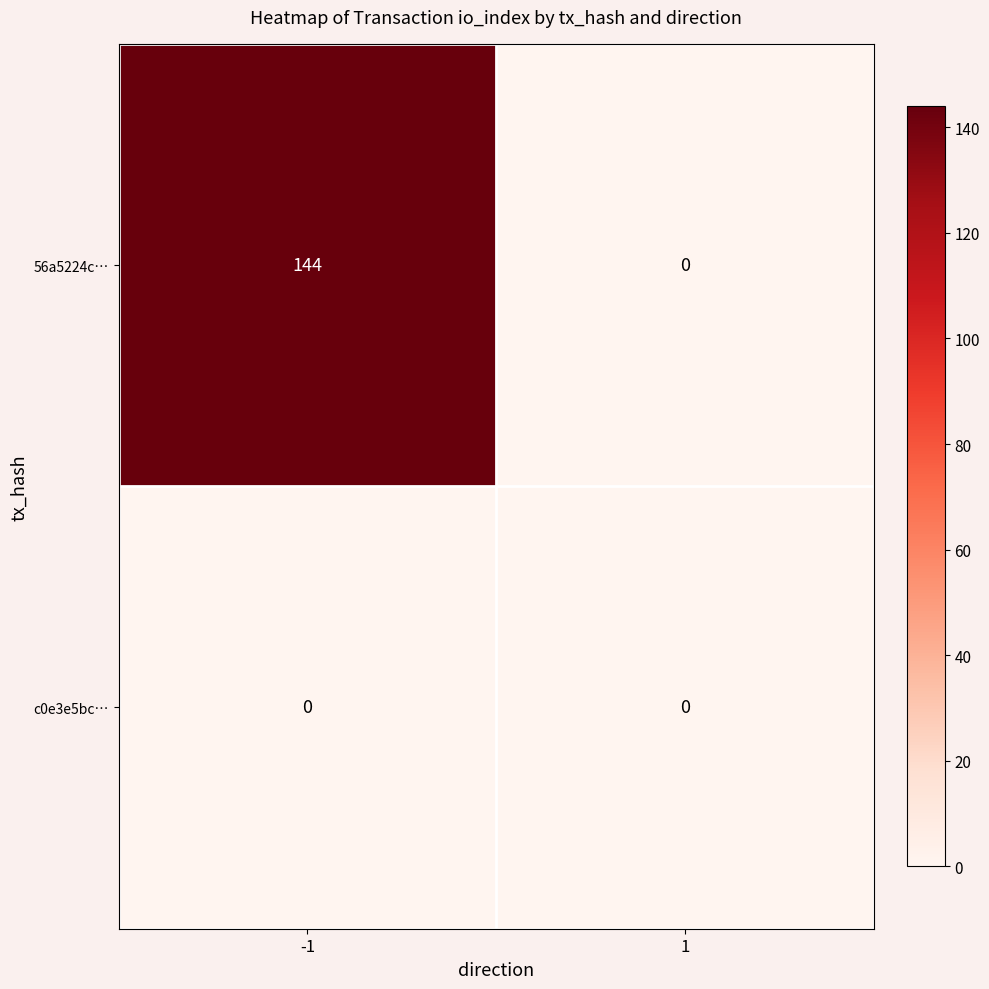

What is the total value across all series at -1?

144